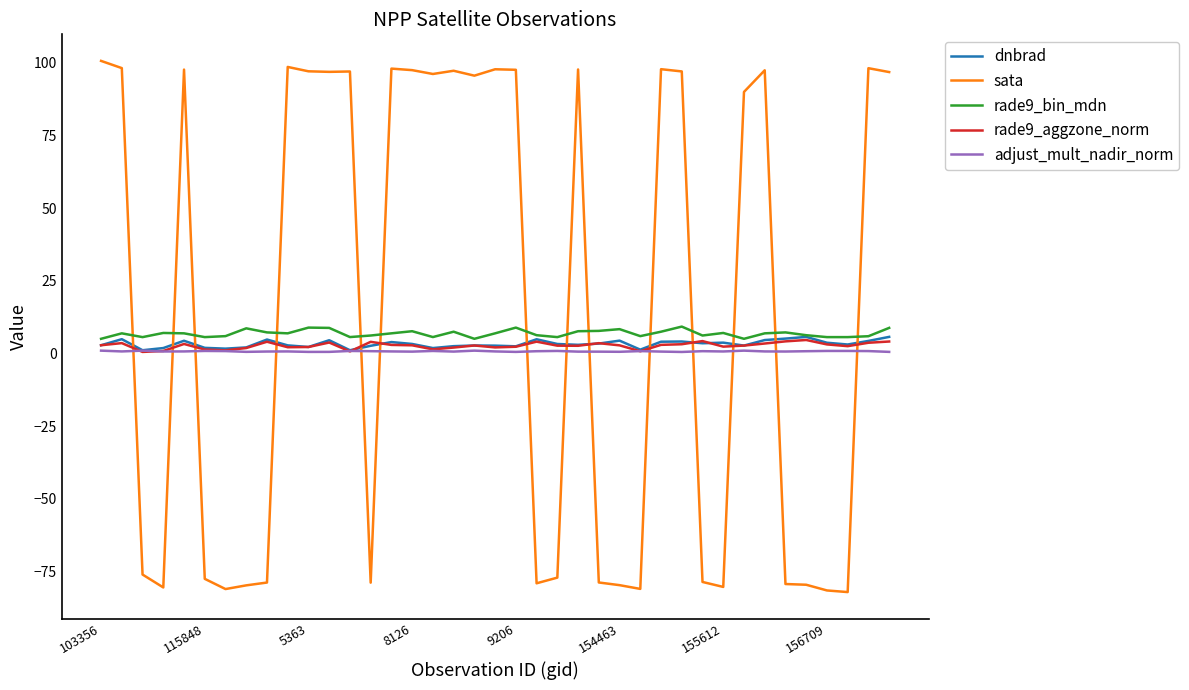

True or false: sata and adjust_mult_nadir_norm intersect in this chart.

True